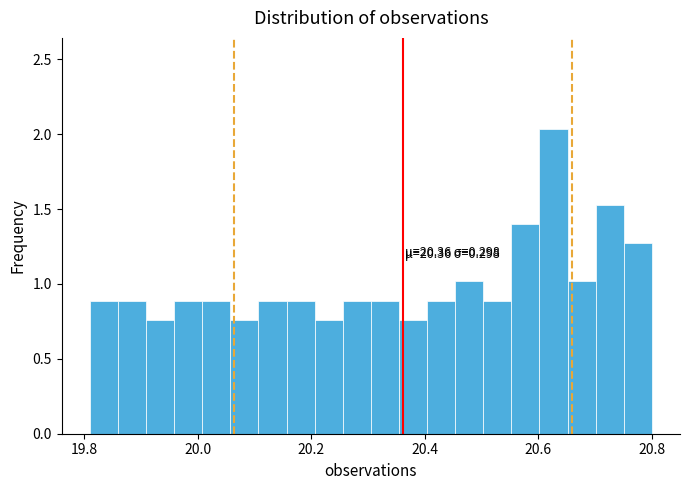

Read against the x-axis, roughly where is the centre of the tallest bar?

20.62